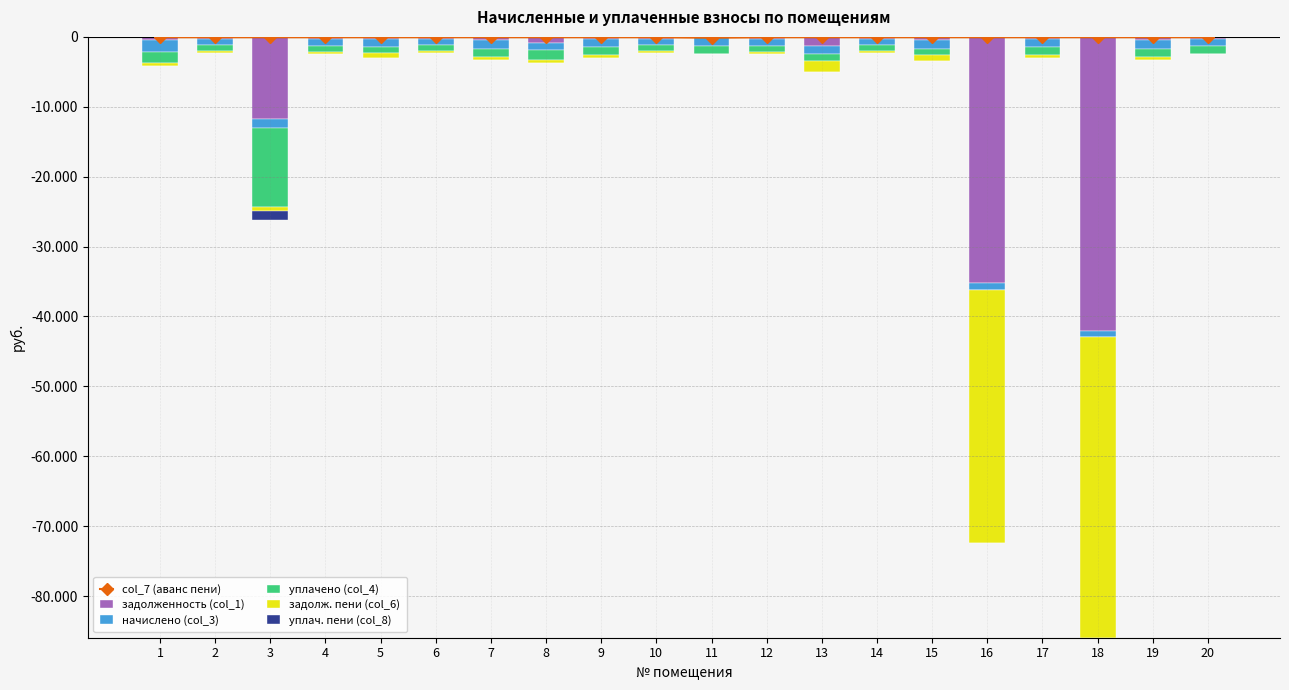

Between 5 and 1, which is larger?

5